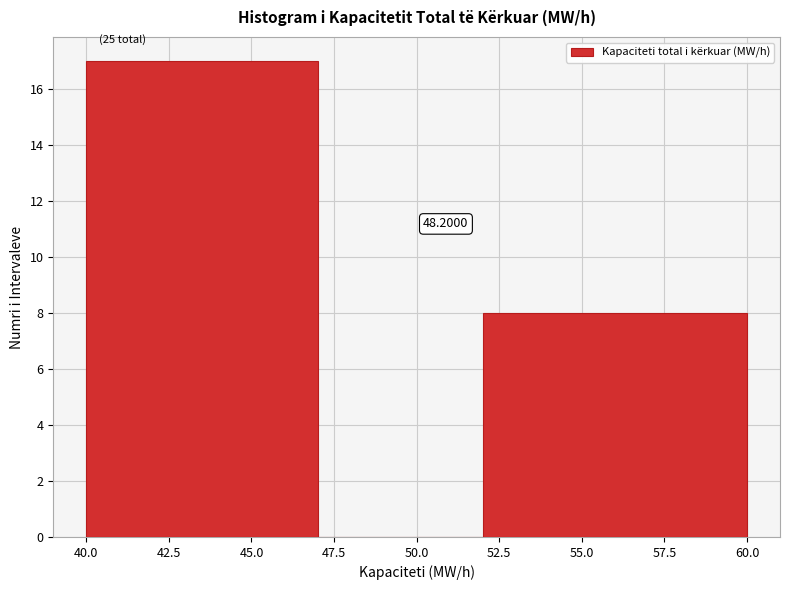

Over which range of the x-axis is the bar tallest?

40 to 47